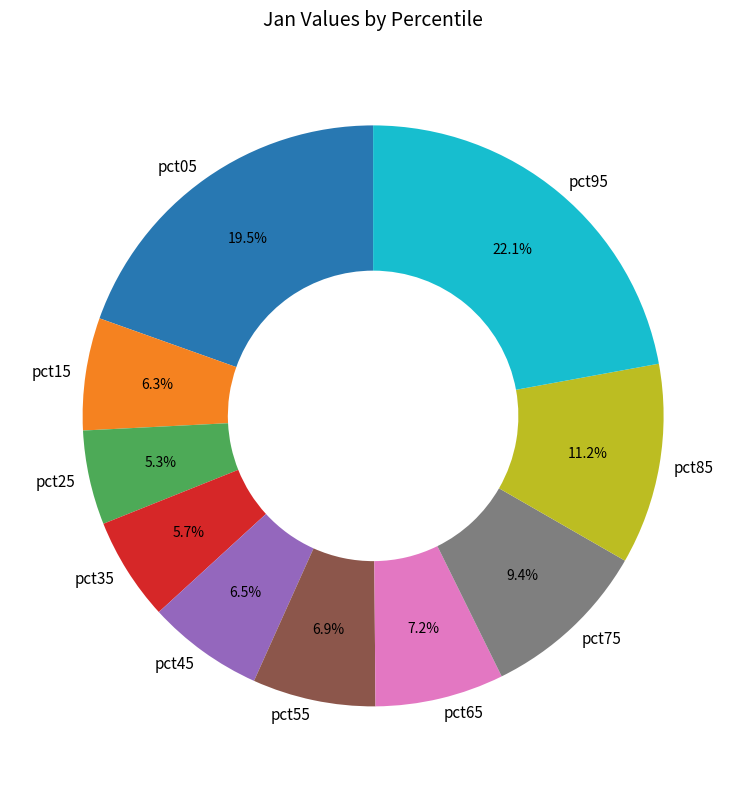

Combined, what portion of the pie is pct85 and pct35?

16.9%